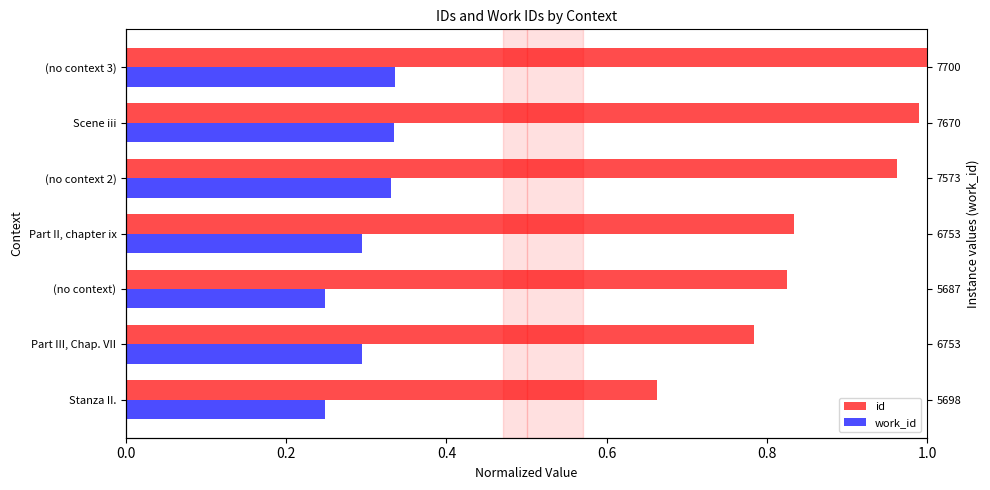

The id series shows 0.8 at Part II, chapter ix. True or false?

True